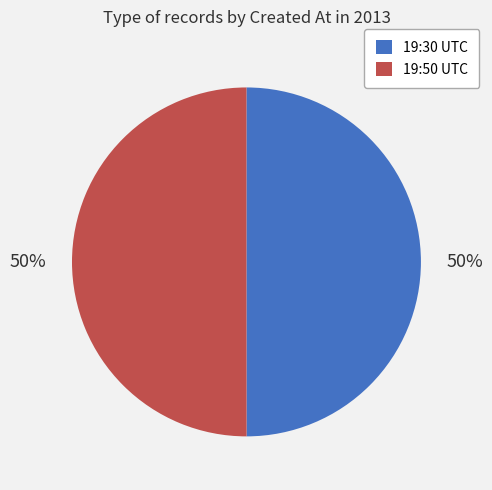

Is the sum of 19:30 UTC and 19:50 UTC greater than half?

Yes